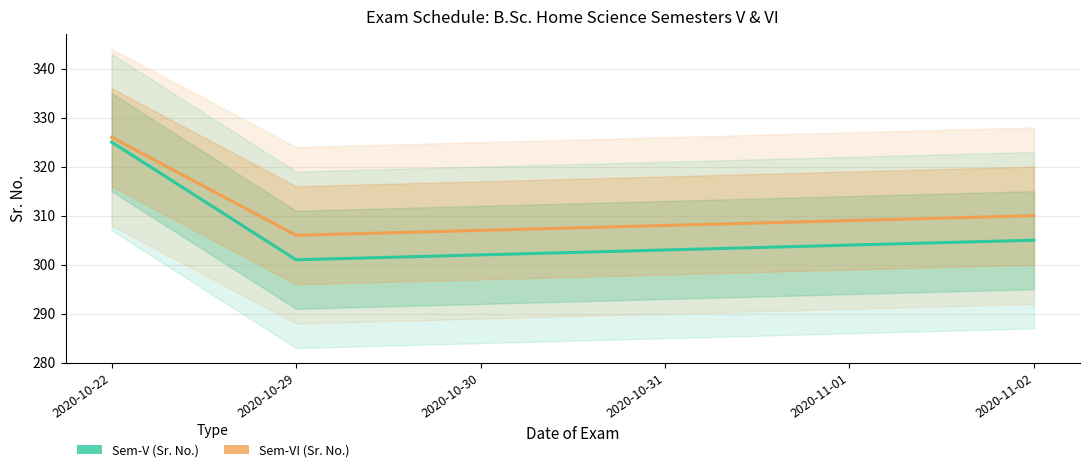

What is the sum of the Sem-VI (Sr. No.) values at 2020-10-30 and 2020-10-31?

615